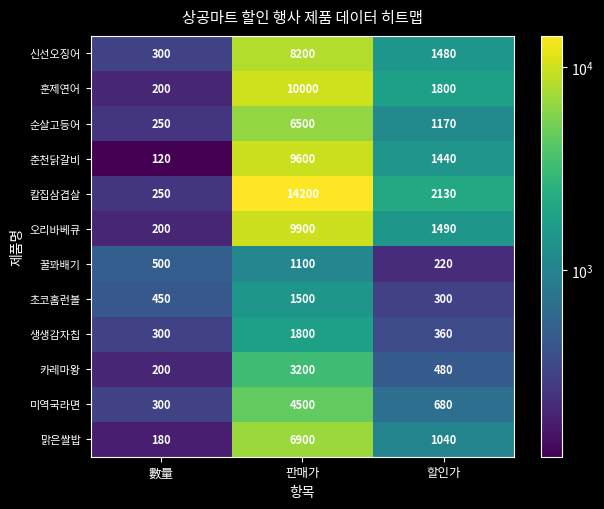

How many data points in 칼집삼겹살 are less than 2130?

1